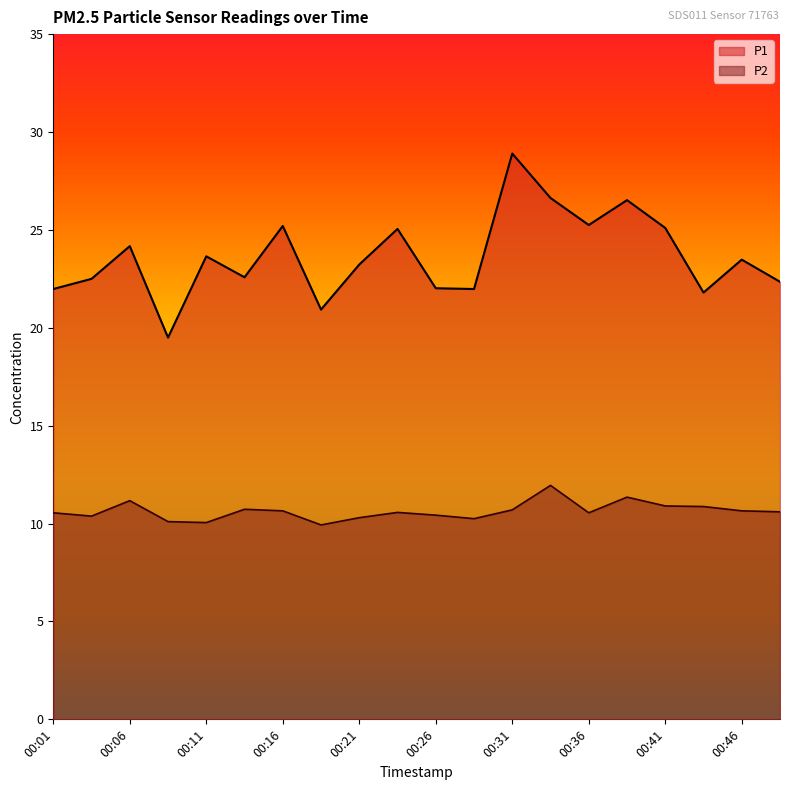

How many interior local peaks does the P2 series have?

5